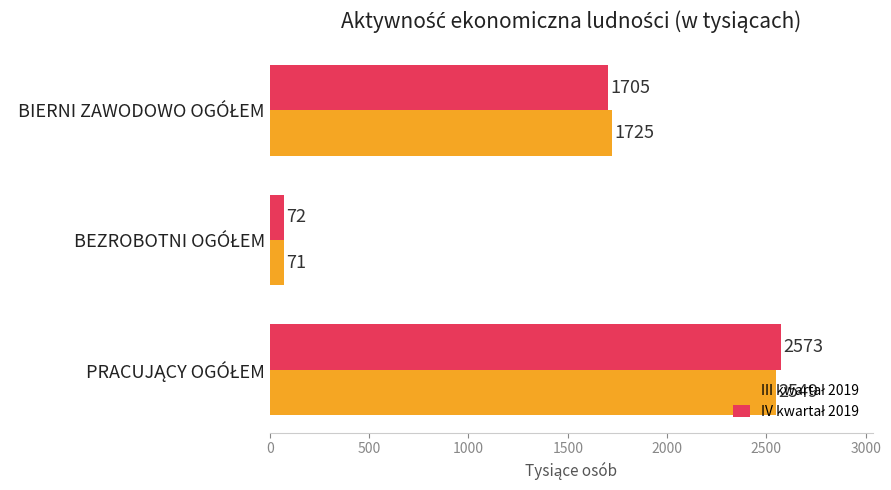

What is the minimum value shown in the chart?

71